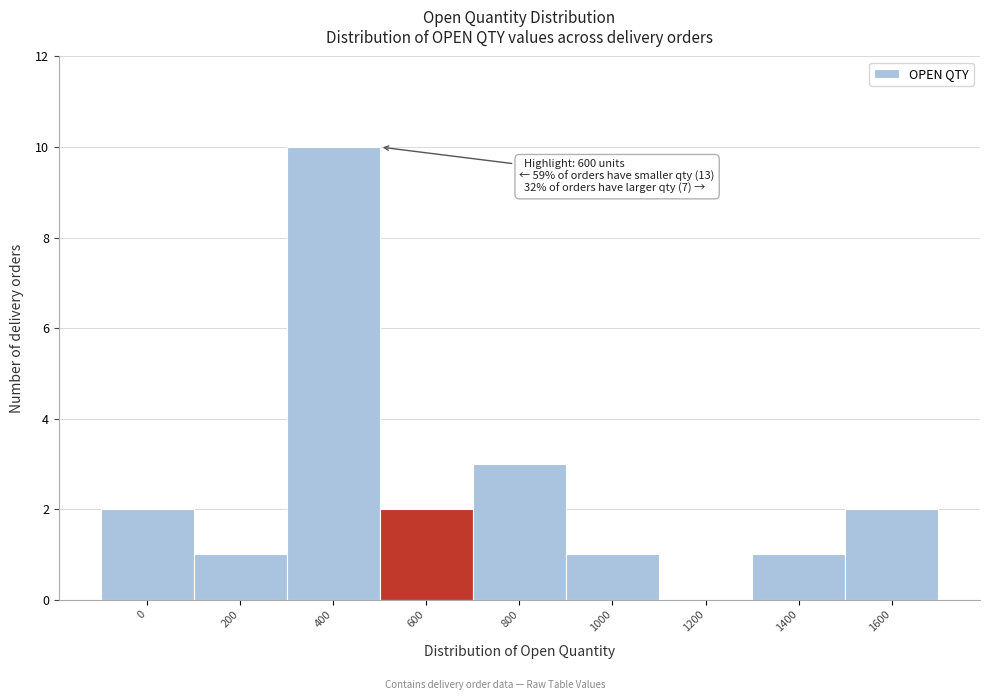

Reading left to right, what are all the values shown in this chart?

0=2	200=1	400=10	600=2	800=3	1000=1	1200=0	1400=1	1600=2